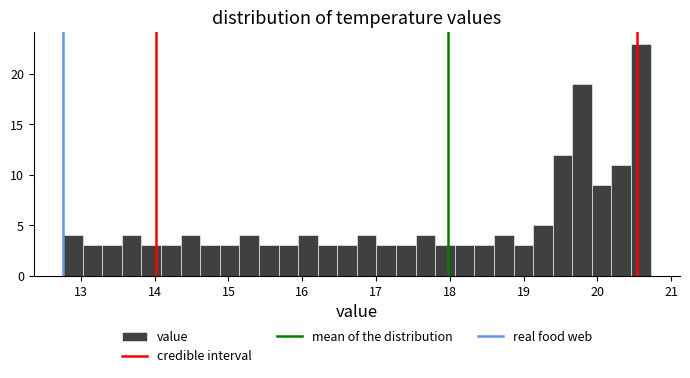

Read against the x-axis, roughly where is the centre of the tallest bar?

20.6